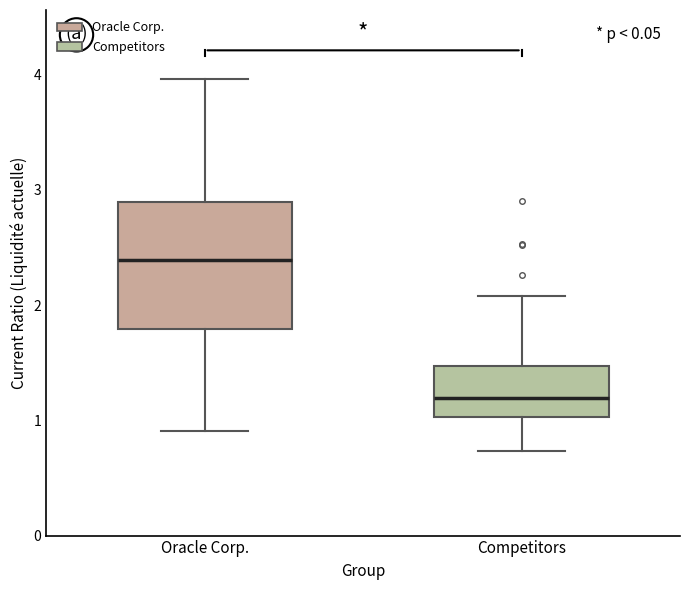

Reading left to right, read every box against the y-axis: the position of its median line, the range the box covers, and the ends of its whiskers. The values are not printed on the chart, so give them approximately, as read against the axis.

Oracle Corp.: median 2.4, box 1.8 to 2.9, whiskers 0.9 to 4.0
Competitors: median 1.2, box 1.0 to 1.5, whiskers 0.7 to 2.1